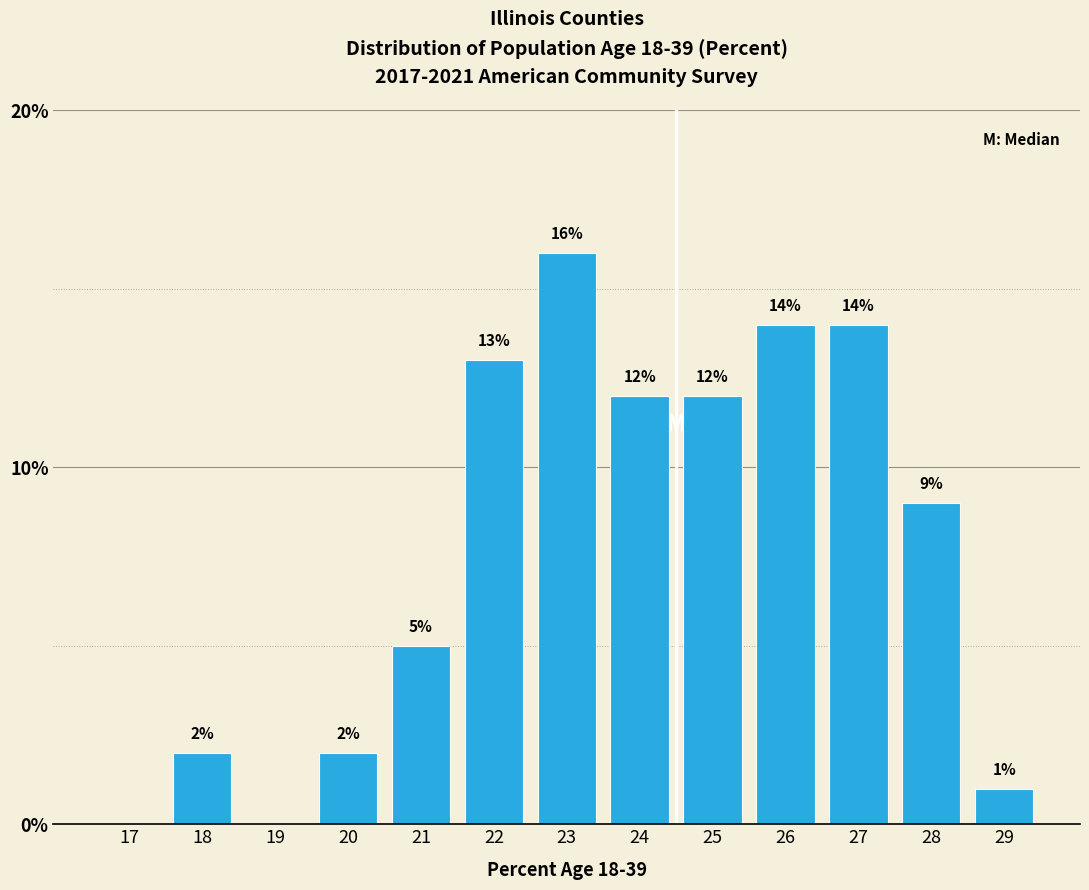

Reading left to right, what are all the values shown in this chart?

17=0.0	18=2.0	19=0.0	20=2.0	21=5.0	22=13.0	23=16.0	24=12.0	25=12.0	26=14.0	27=14.0	28=9.0	29=1.0